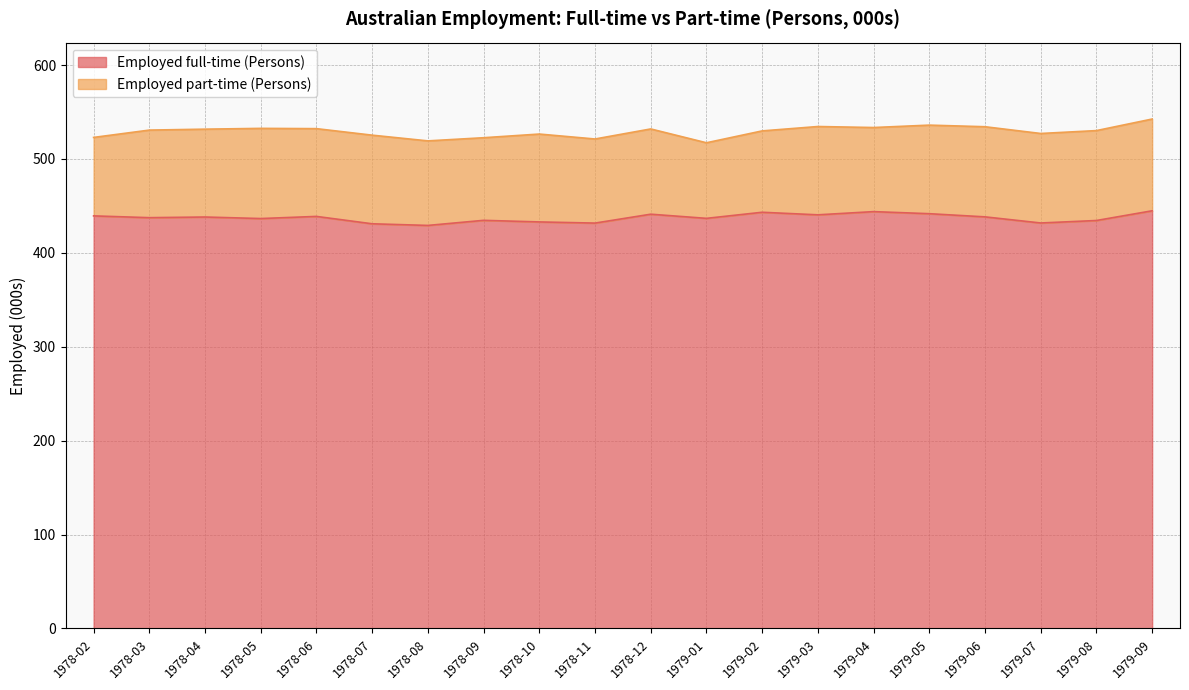

What is the greatest value displayed?

444.8